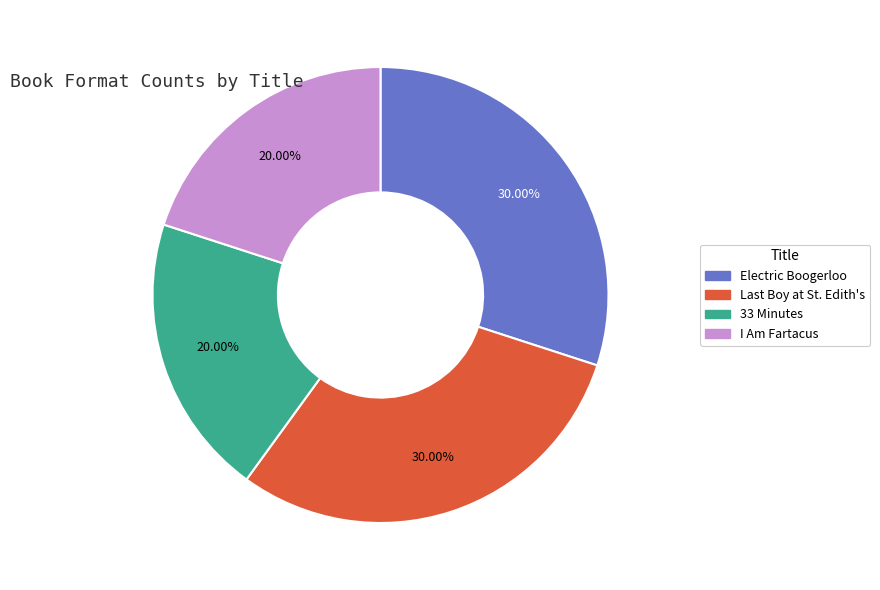

Approximately how many times larger is the value at Electric Boogerloo compared to I Am Fartacus?

1.5